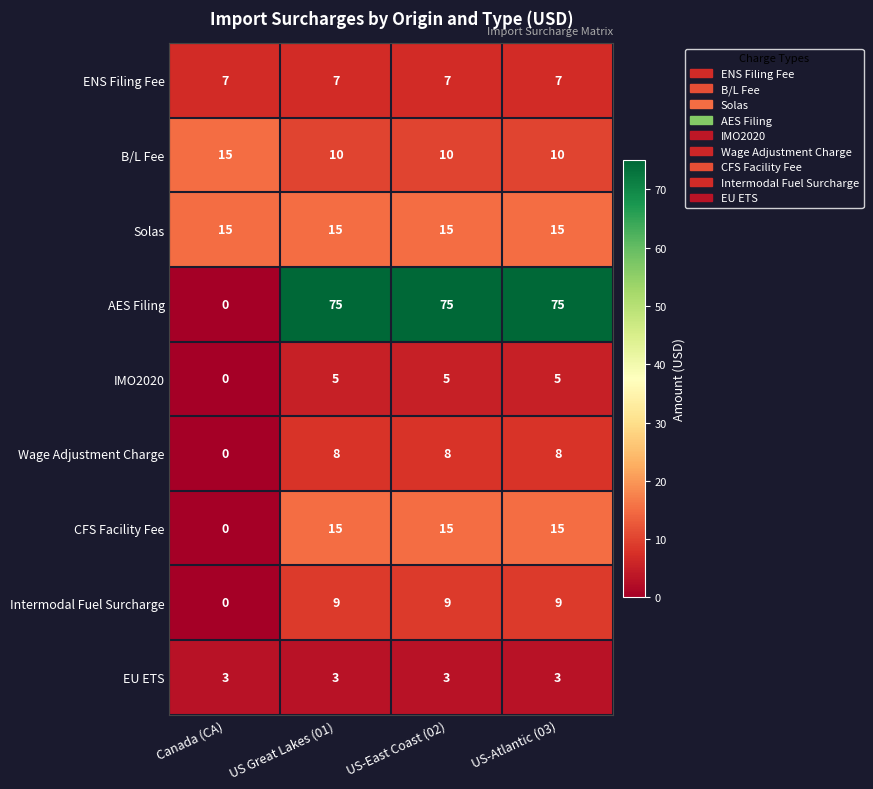

Which series has the largest total across all categories?

AES Filing